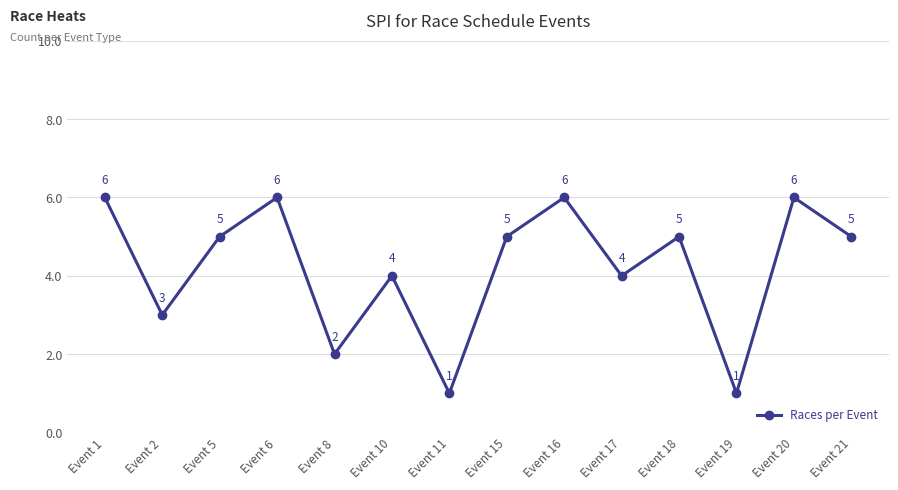

Approximately how many times larger is the value at Event 6 compared to Event 18?

1.2